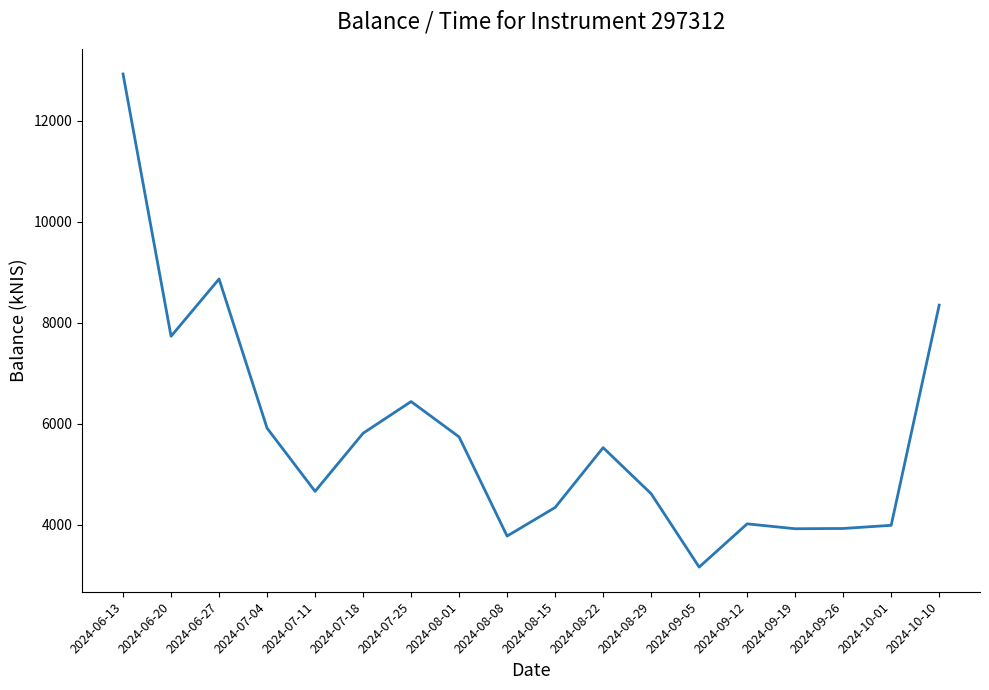

What is the difference between the values at 2024-06-13 and 2024-08-15?

8581.4